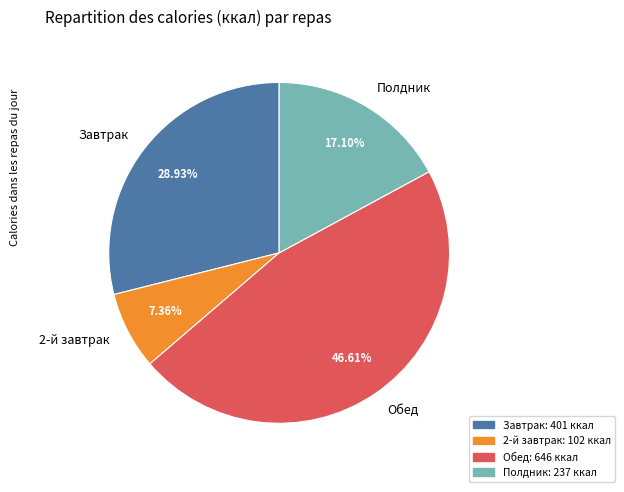

Rank the categories by value from highest to lowest.

Обед, Завтрак, Полдник, 2-й завтрак